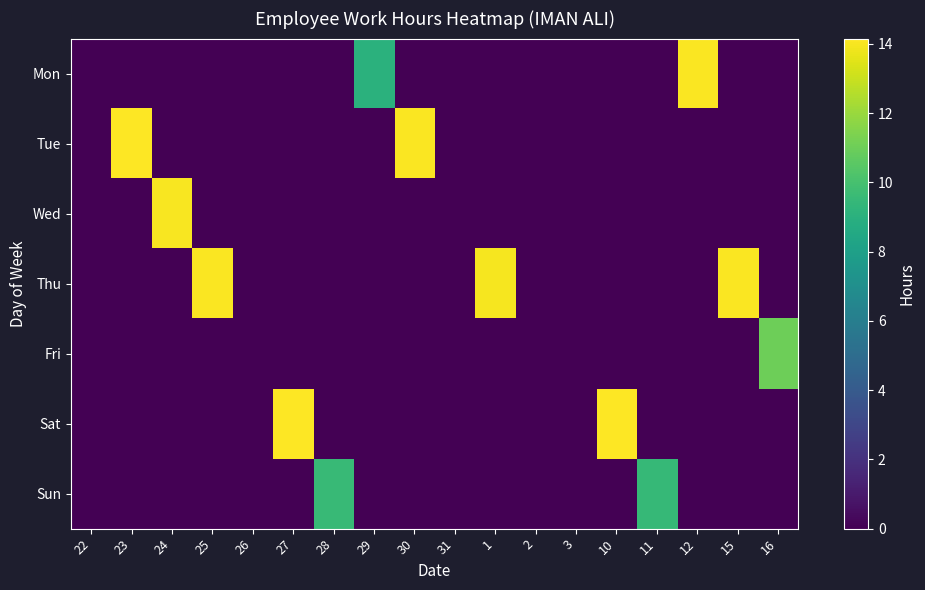

Between 10 and 12, which series saw the biggest shift?

Sat